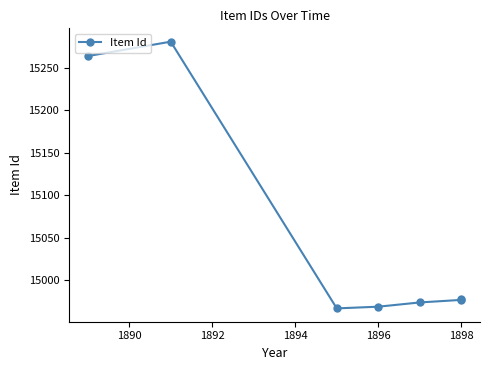

What is the smallest value displayed?

14967